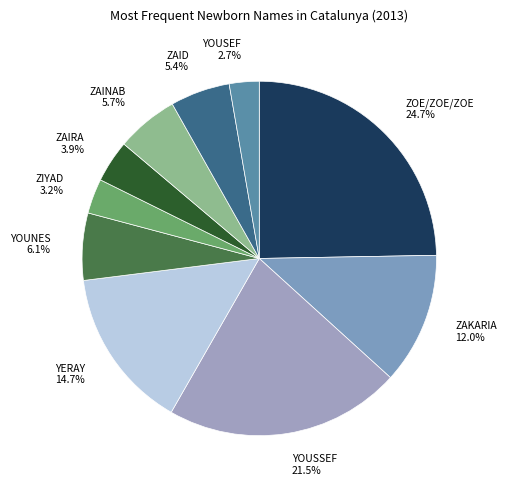

How many slices are in this pie chart?

10